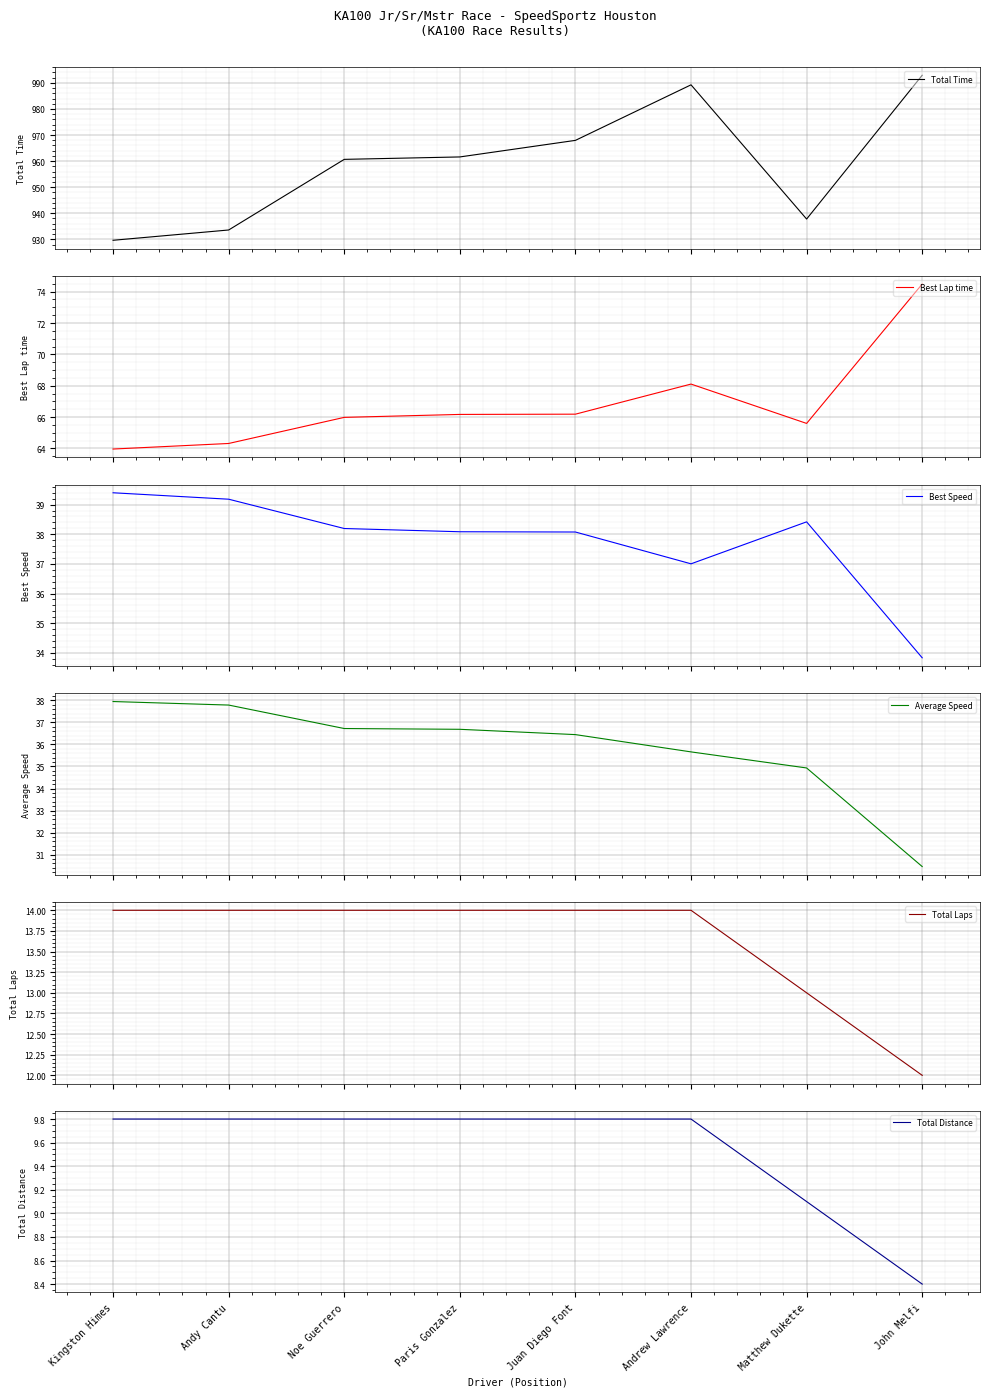

What is the label of the 2nd point from the right?

Matthew Dukette